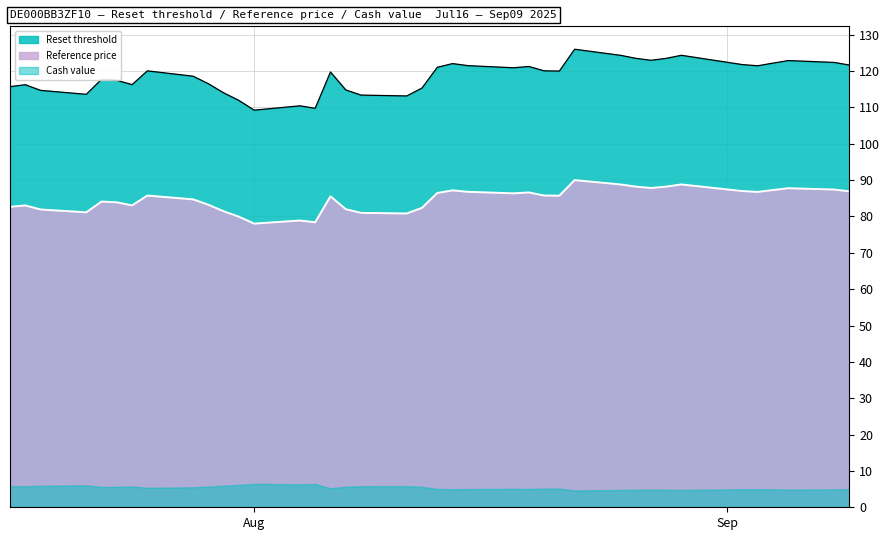

True or false: Reference price and Reset threshold cross at least once.

False